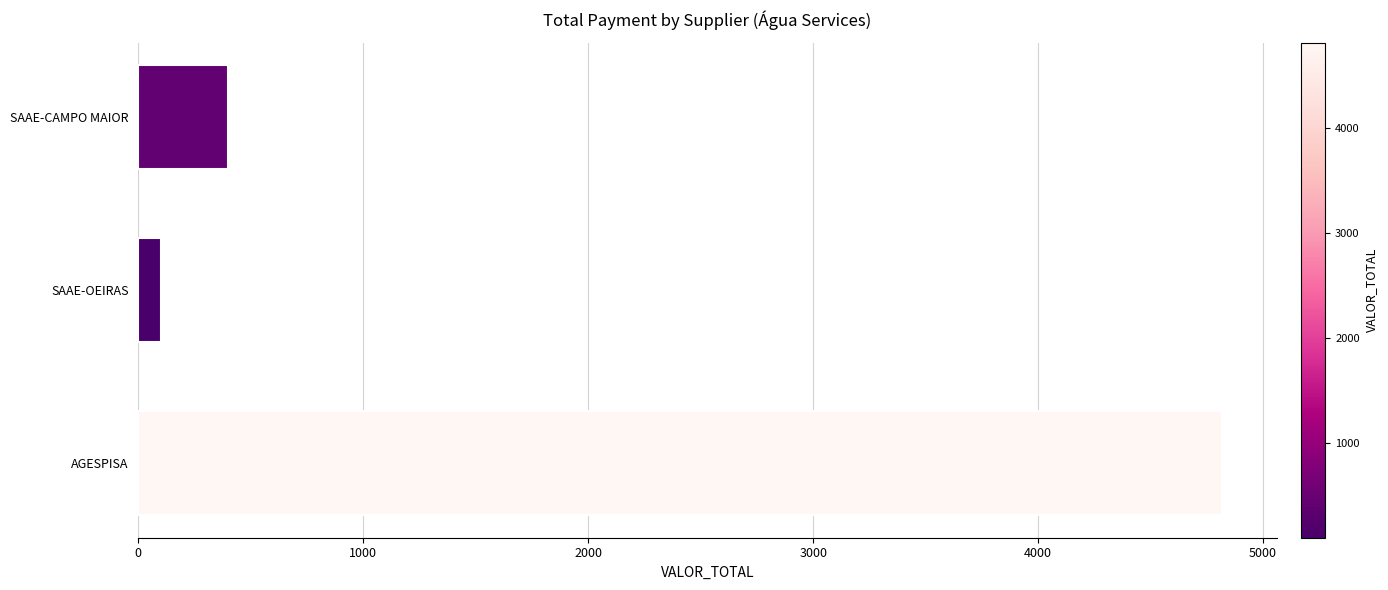

How many data points are above 398?

2